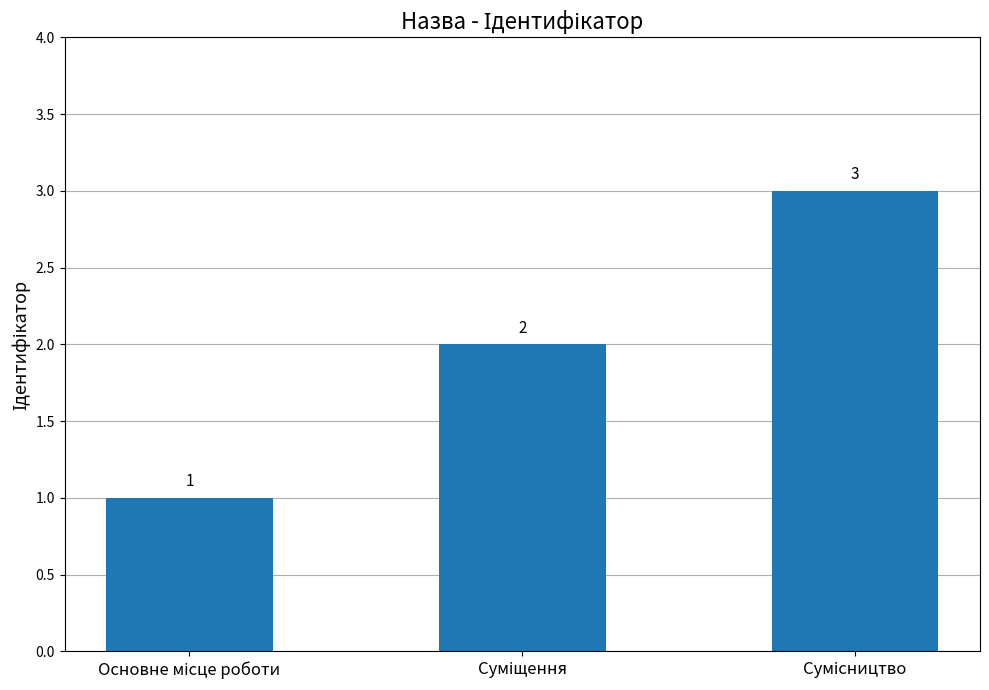

How many values are between 1 and 3?

3